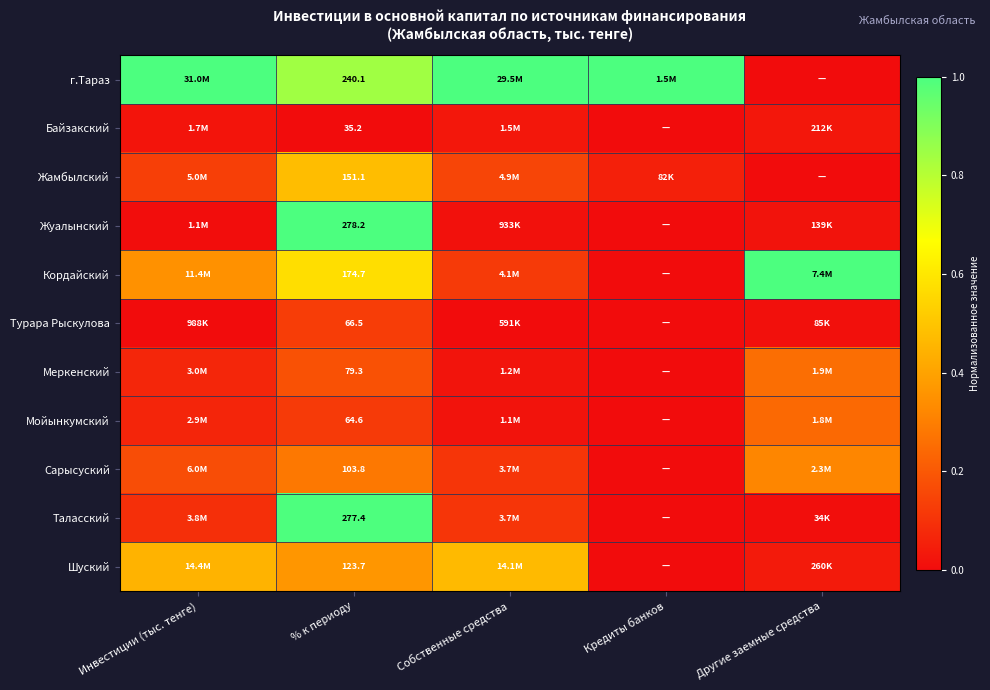

Read the г.Тараз value at % к периоду.

0.8